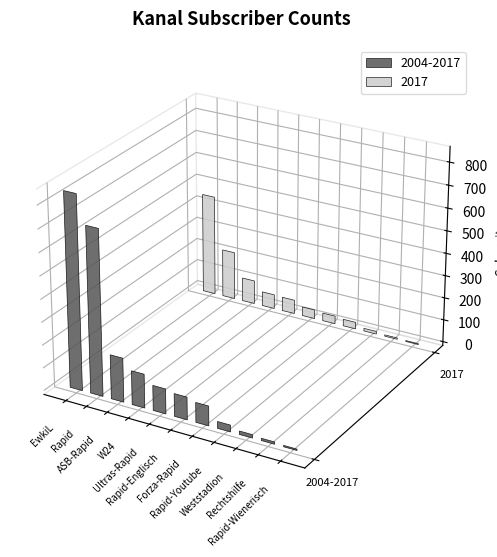

Reading left to right, list all the values displayed in this chart.

2004-2017: EwkiL=850	Rapid=726	ASB-Rapid=194	W24=149	Ultras-Rapid=110	Rapid-Englisch=100	Forza-Rapid=87	Rapid-Youtube=30	Weststadion=15	Rechtshilfe=10	Rapid-Wienerisch=6
2017: EwkiL=450	Rapid=215	ASB-Rapid=106	W24=64	Ultras-Rapid=62	Rapid-Englisch=40	Forza-Rapid=35	Rapid-Youtube=30	Weststadion=12	Rechtshilfe=6	Rapid-Wienerisch=4